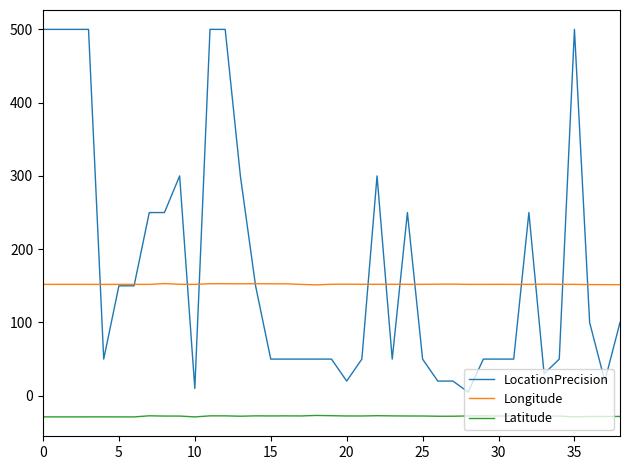

True or false: LocationPrecision and Latitude cross at least once.

False